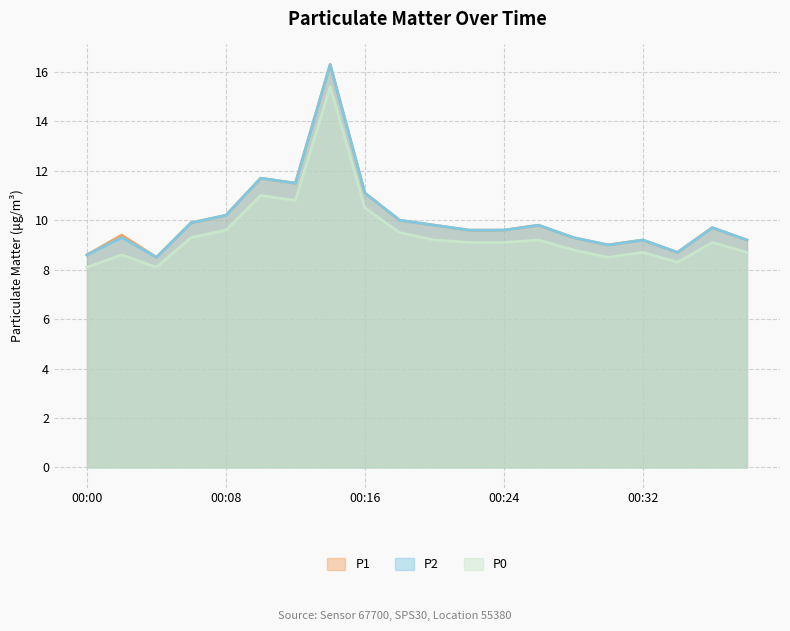

What is the total value across all series at 00:10?

34.4